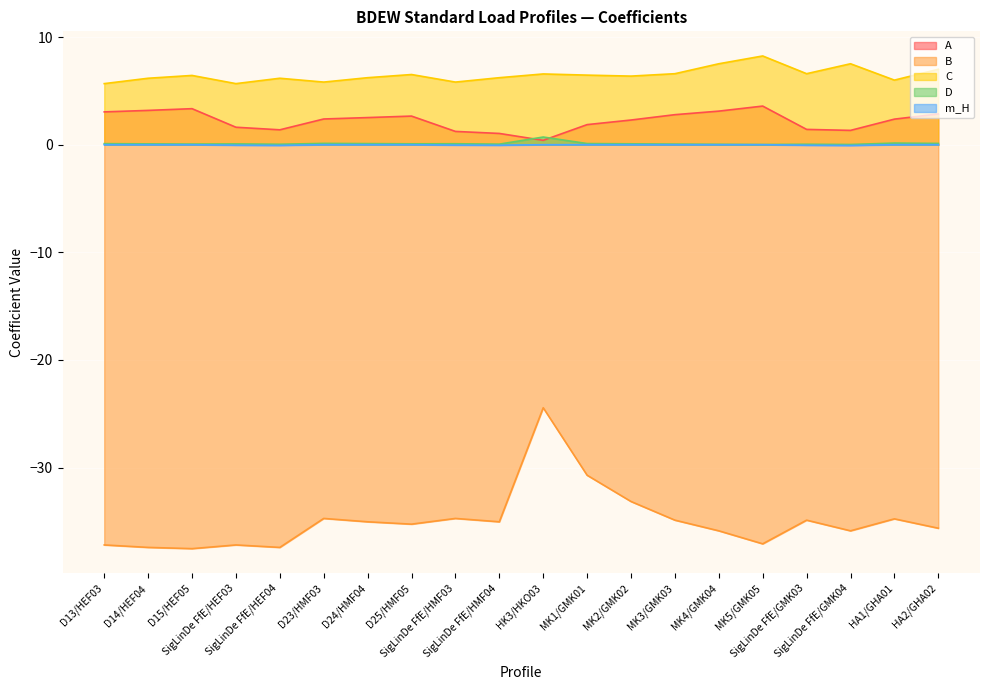

True or false: C has a value of 5.7 at D13/HEF03.

True